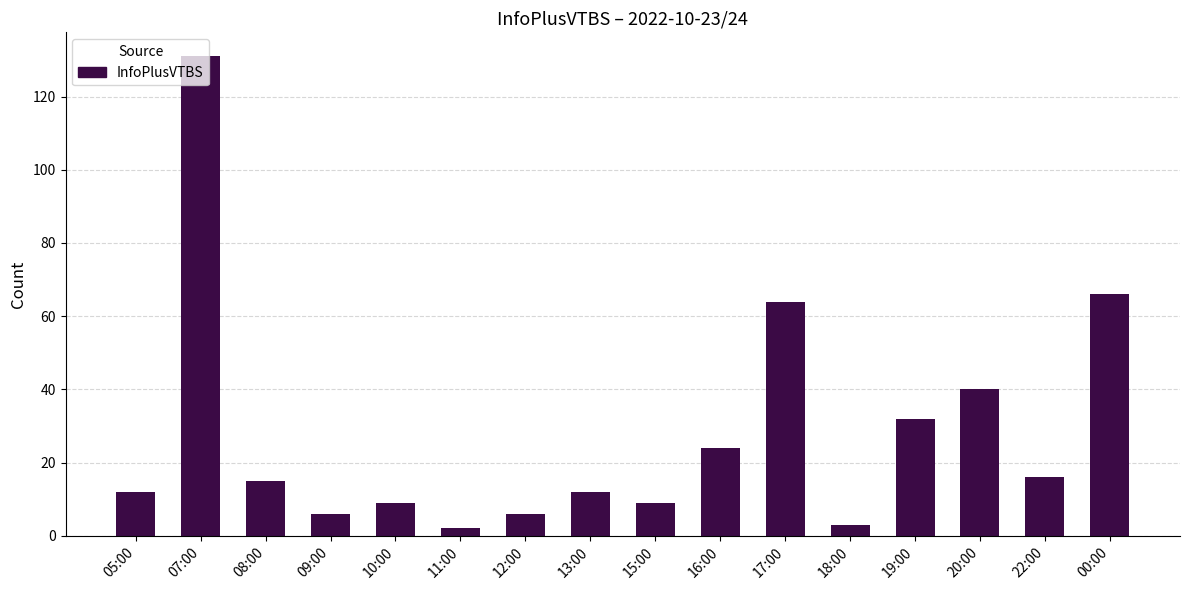

Which category has the highest value across all series?

07:00